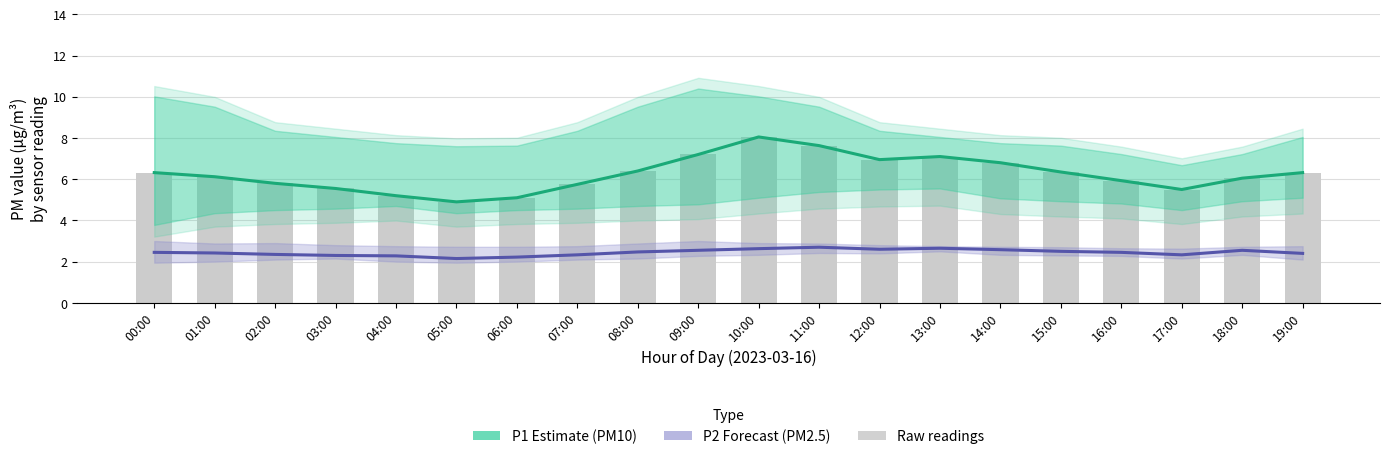

What position from the left is 12:00?

13